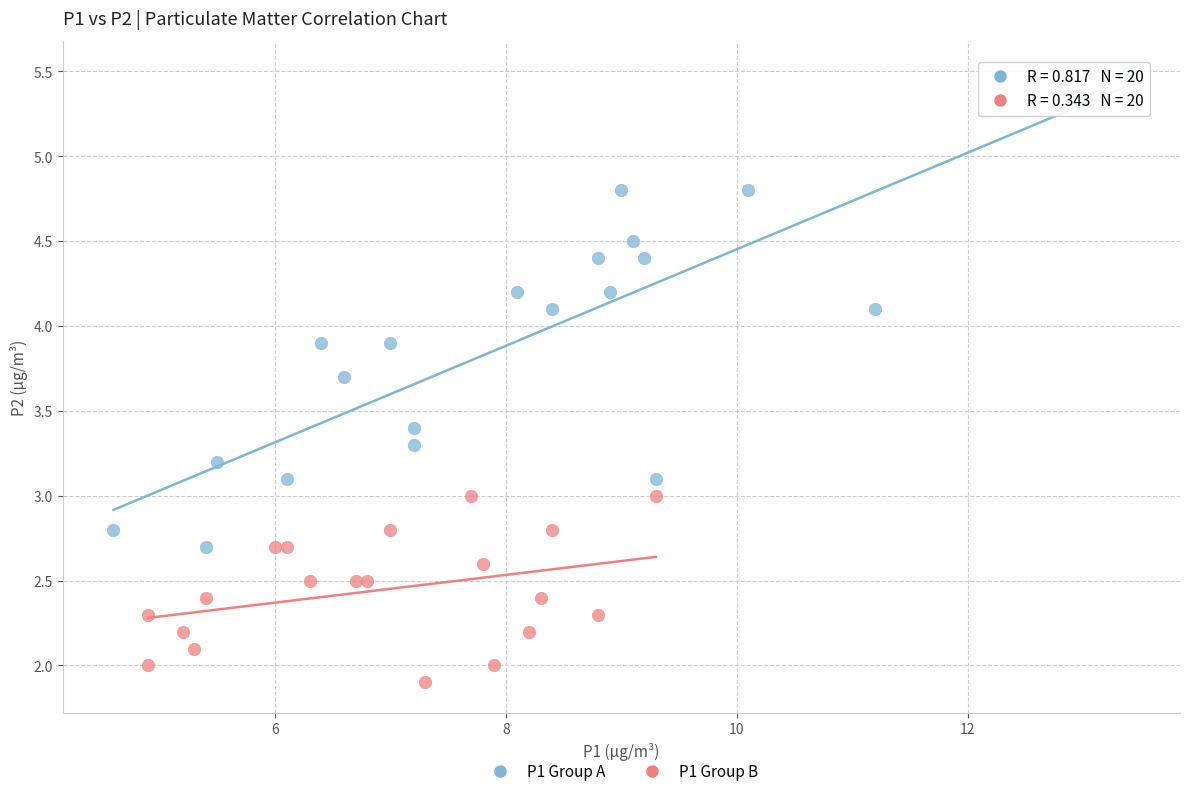

Which series contains the highest Y value?

P1 Group A